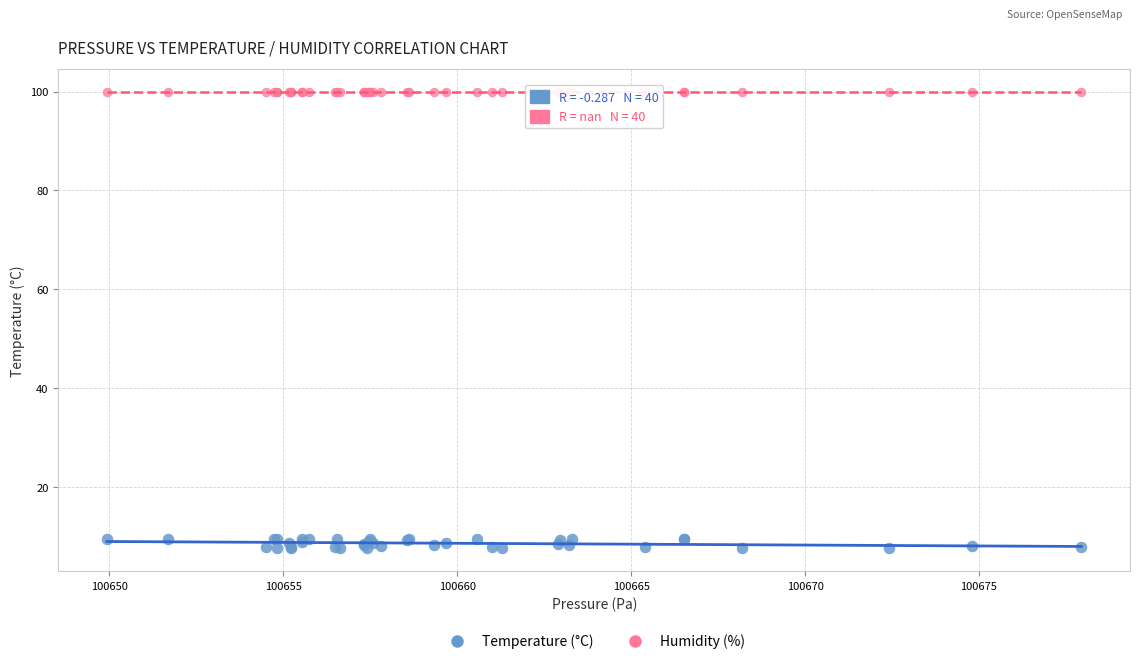

Which series contains the lowest Y value?

Temperature (°C)